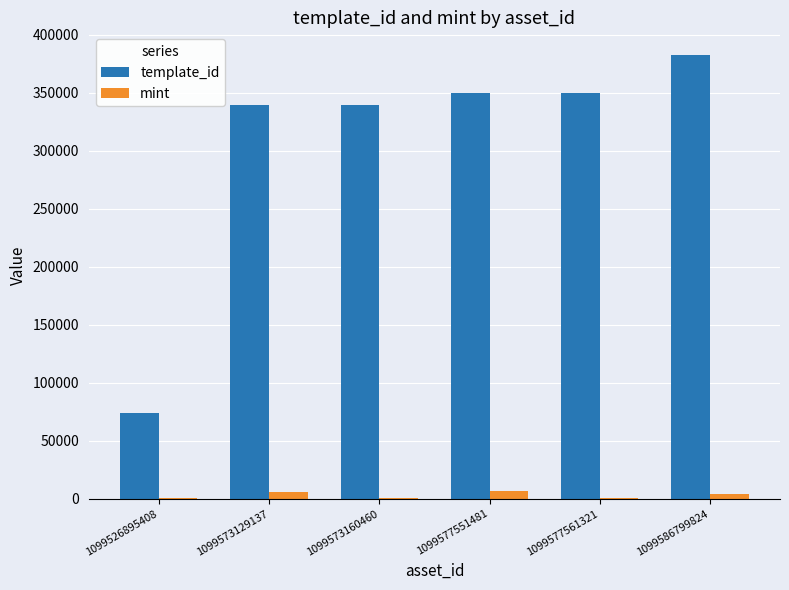

Is the value of mint at 1099577561321 greater than the value of template_id at 1099577561321?

No